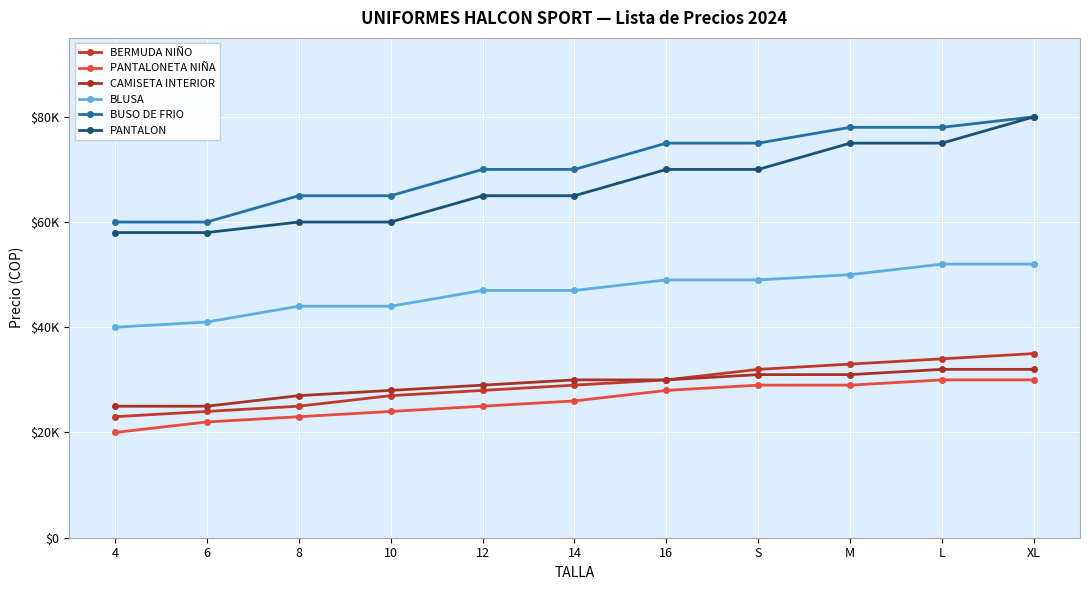

True or false: PANTALONETA NIÑA and BUSO DE FRIO intersect in this chart.

False